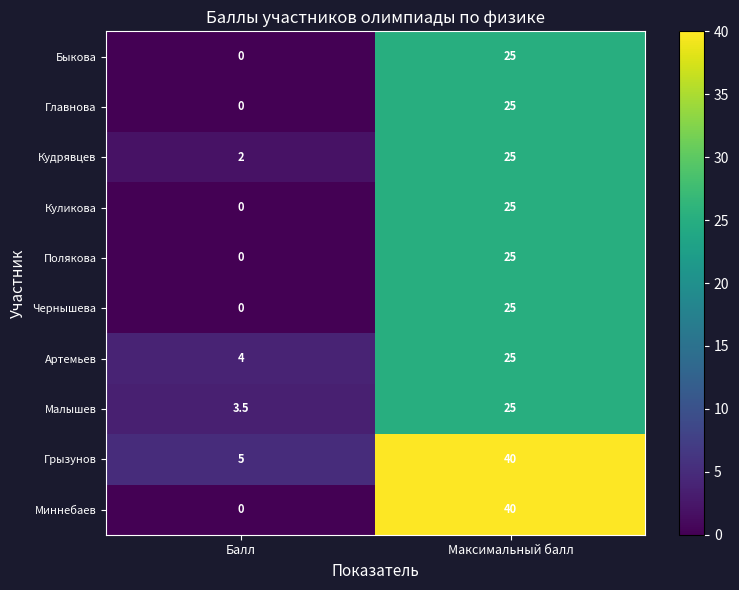

Reading left to right, list all the values displayed in this chart.

Быкова: Балл=0.0	Максимальный балл=25.0
Главнова: Балл=0.0	Максимальный балл=25.0
Кудрявцев: Балл=2.0	Максимальный балл=25.0
Куликова: Балл=0.0	Максимальный балл=25.0
Полякова: Балл=0.0	Максимальный балл=25.0
Чернышева: Балл=0.0	Максимальный балл=25.0
Артемьев: Балл=4.0	Максимальный балл=25.0
Малышев: Балл=3.5	Максимальный балл=25.0
Грызунов: Балл=5.0	Максимальный балл=40.0
Миннебаев: Балл=0.0	Максимальный балл=40.0